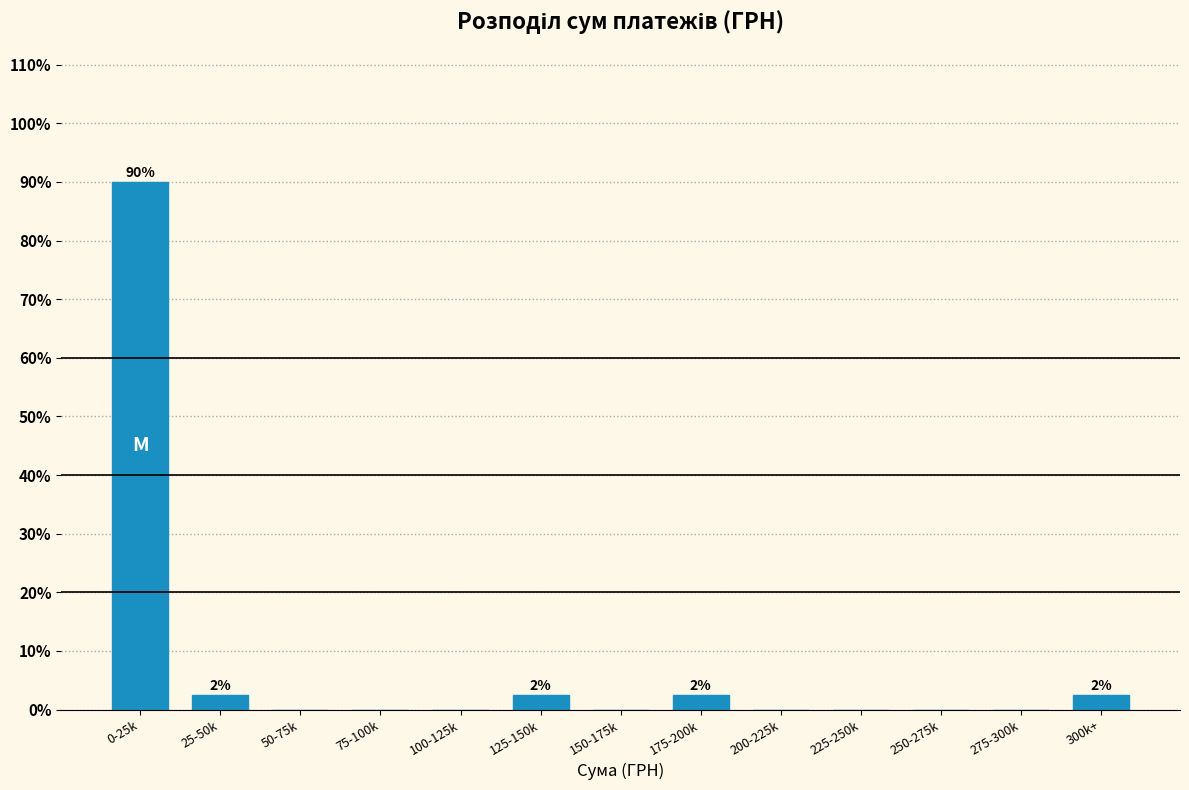

Reading right to left, list all the values displayed in this chart.

300k+=2.5	275-300k=0.0	250-275k=0.0	225-250k=0.0	200-225k=0.0	175-200k=2.5	150-175k=0.0	125-150k=2.5	100-125k=0.0	75-100k=0.0	50-75k=0.0	25-50k=2.5	0-25k=90.0